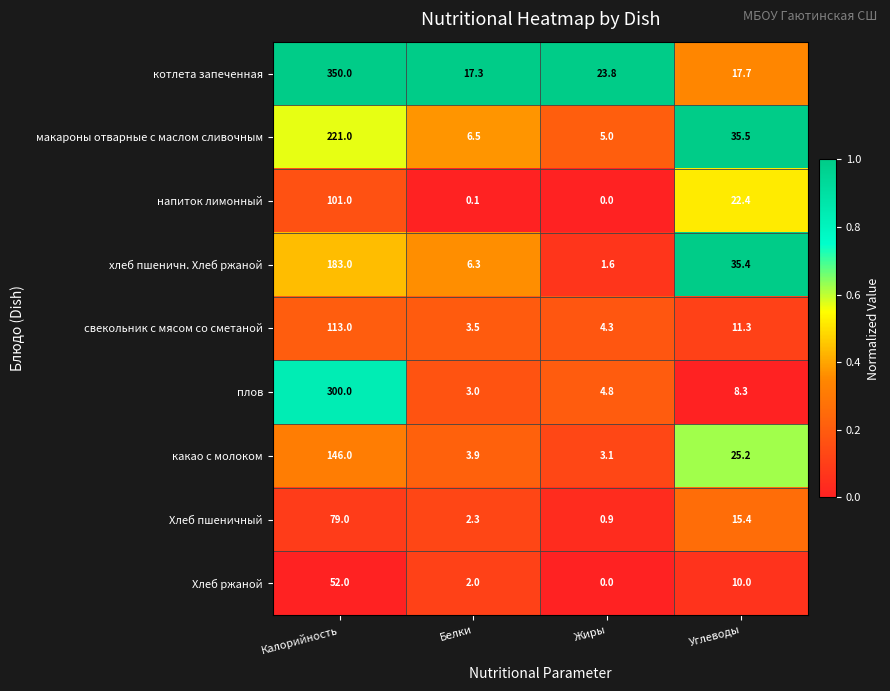

What is the total value across all series at Углеводы?

181.2